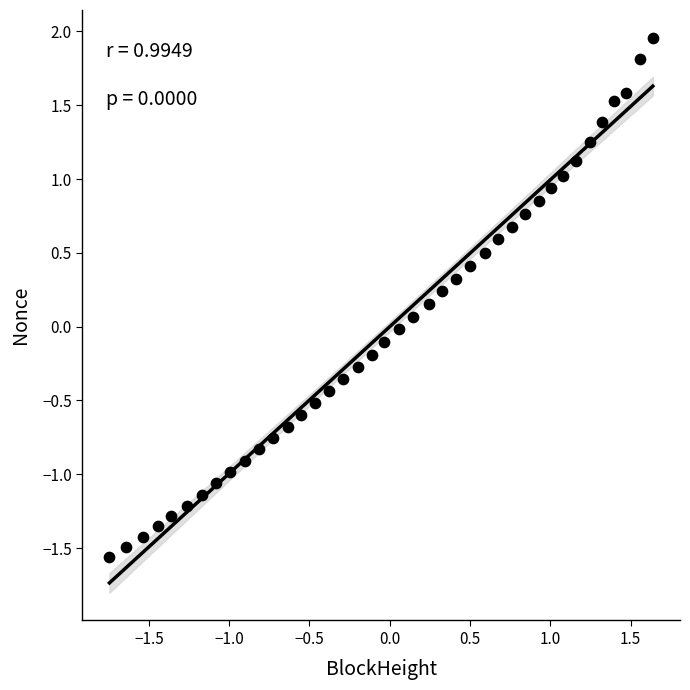

What is the range of Y values (max minus min)?

3.5